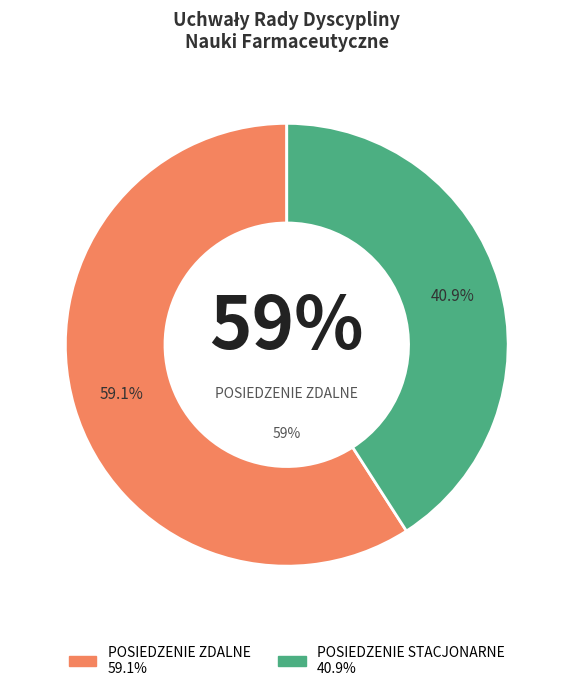

Is the sum of POSIEDZENIE STACJONARNE and POSIEDZENIE ZDALNE greater than half?

Yes